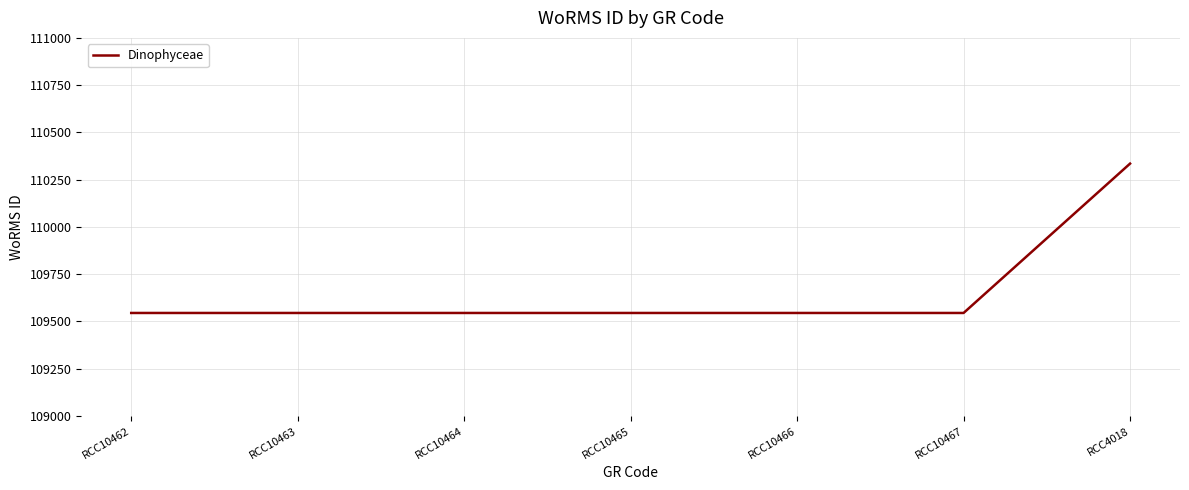

Reading left to right, extract all data points from this chart.

109545	109545	109545	109545	109545	109545	110335